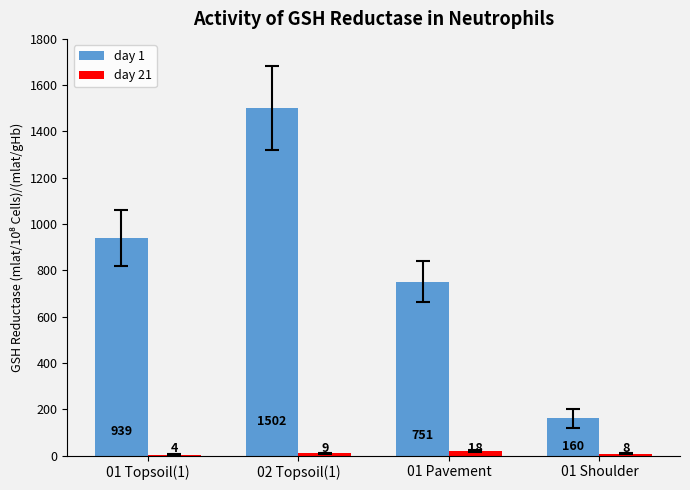

How many categories are shown in the chart?

4